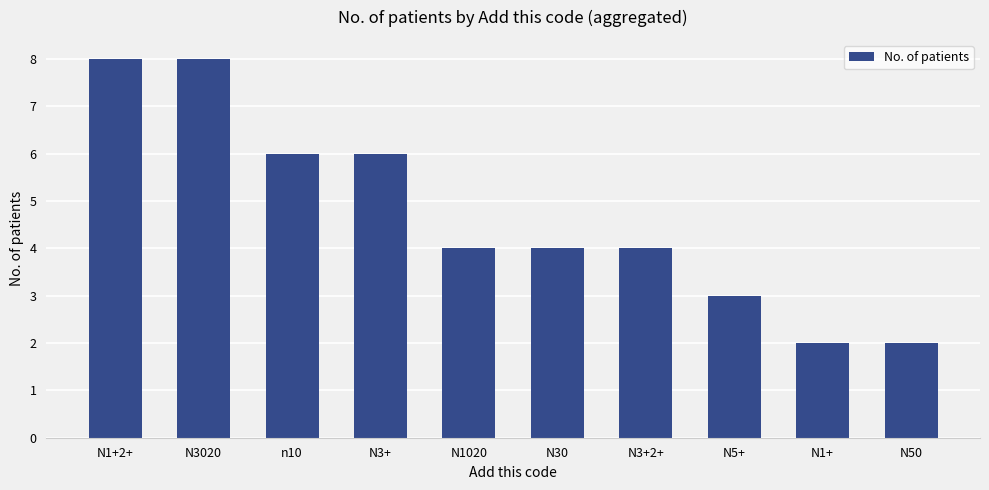

The chart shows a value of 8 at N1+2+. True or false?

True